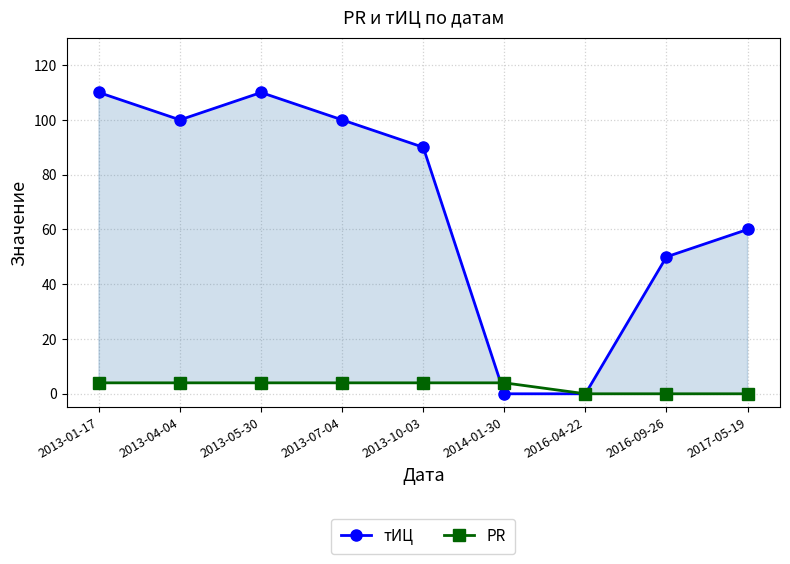

What is the total value across all series at 2013-04-04?

104